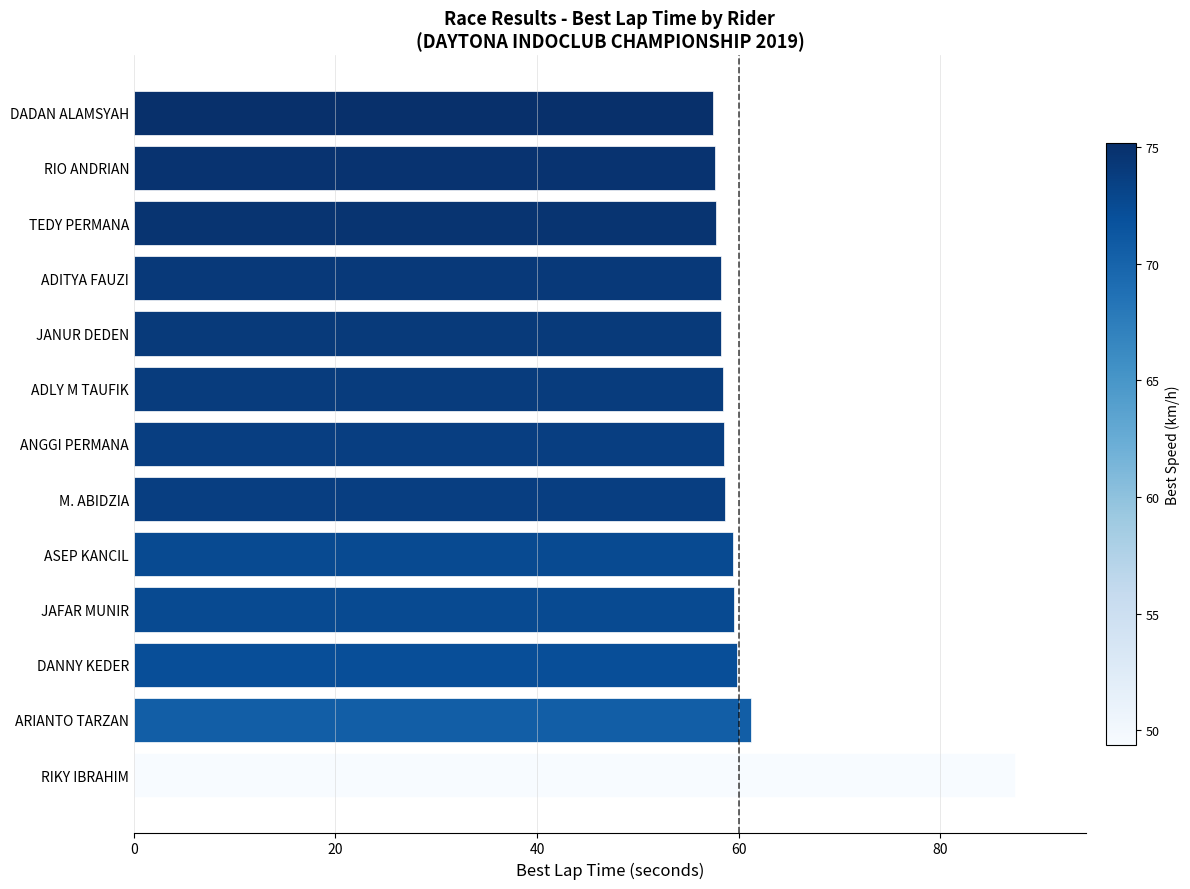

The value at ASEP KANCIL is 59.5. True or false?

True